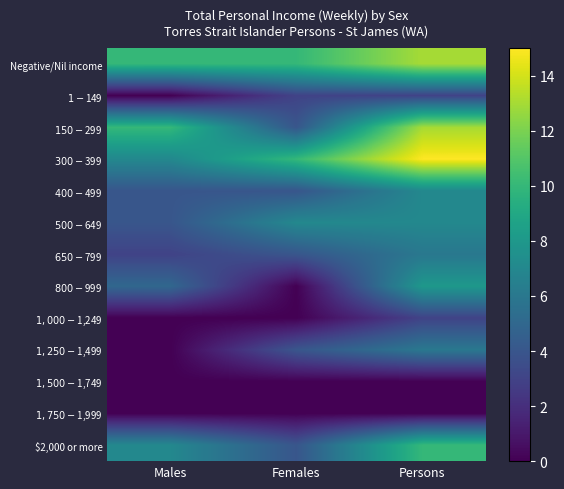

Between Males and Persons, which is larger?

Persons